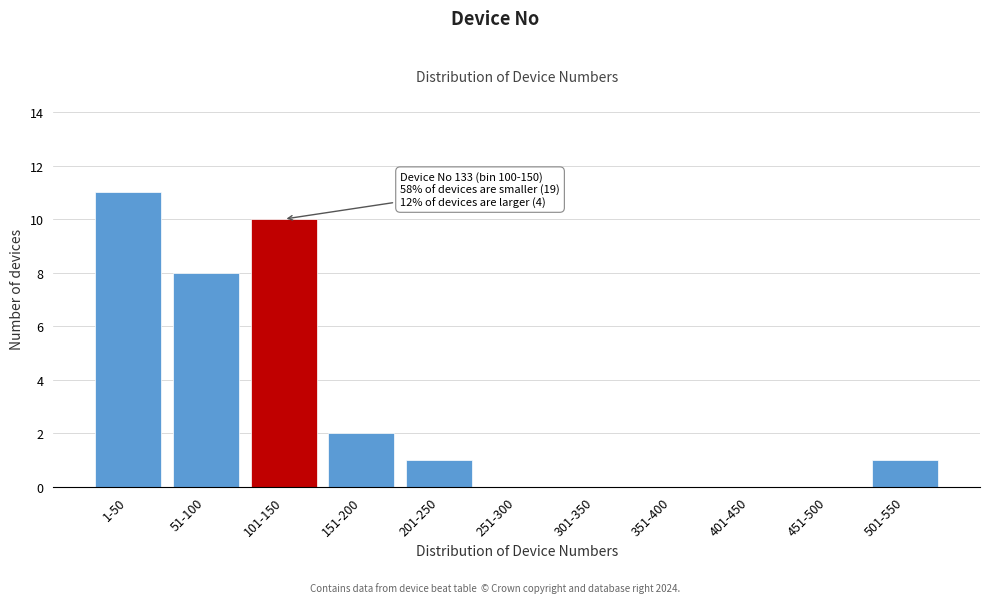

Reading left to right, extract all data points from this chart.

1-50=11	51-100=8	101-150=10	151-200=2	201-250=1	251-300=0	301-350=0	351-400=0	401-450=0	451-500=0	501-550=1